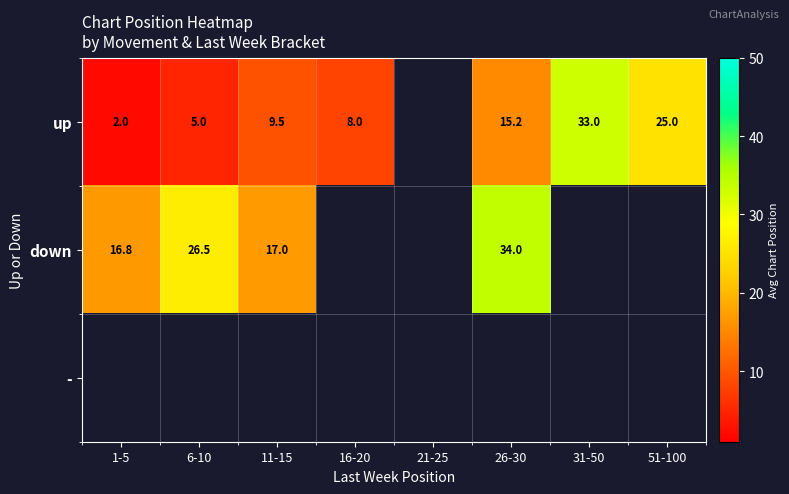

True or false: up has a value of 5.1 at 16-20.

False